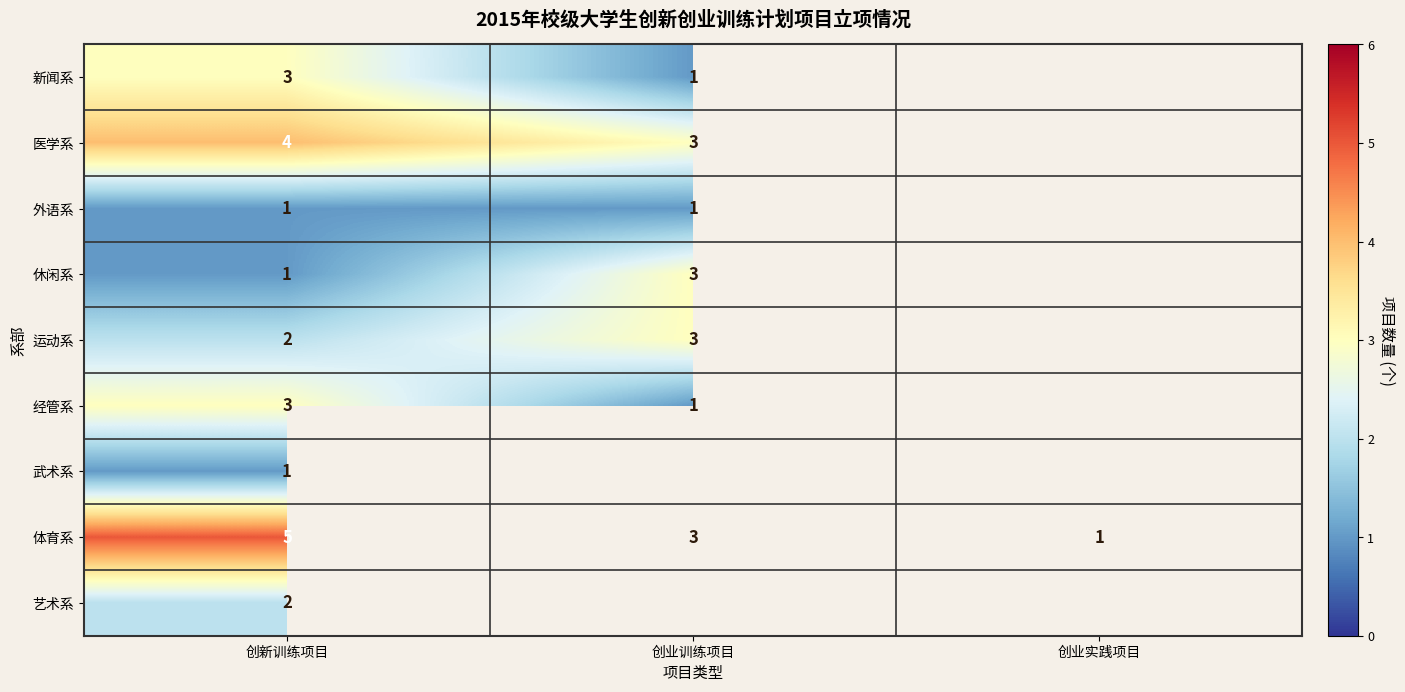

The value of 医学系 at 创业训练项目 is 3. True or false?

True